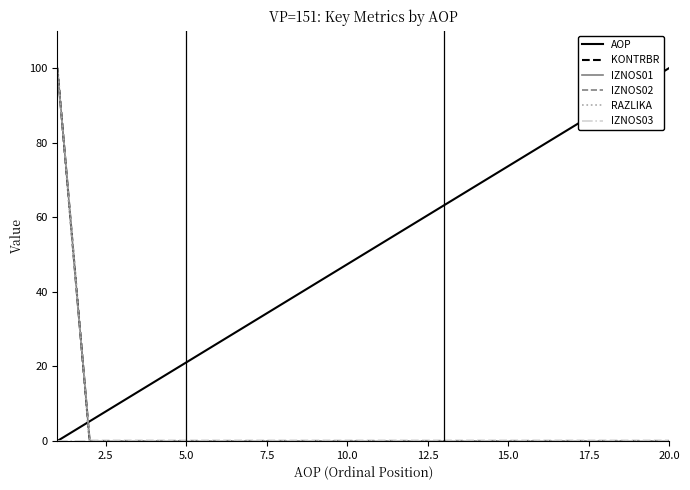

Is this an area chart (filled region under the line)?

No